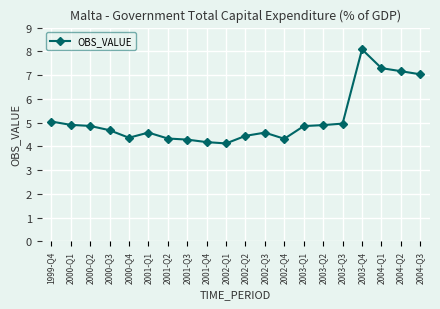

True or false: the data has more than 2 interior local peaks.

True